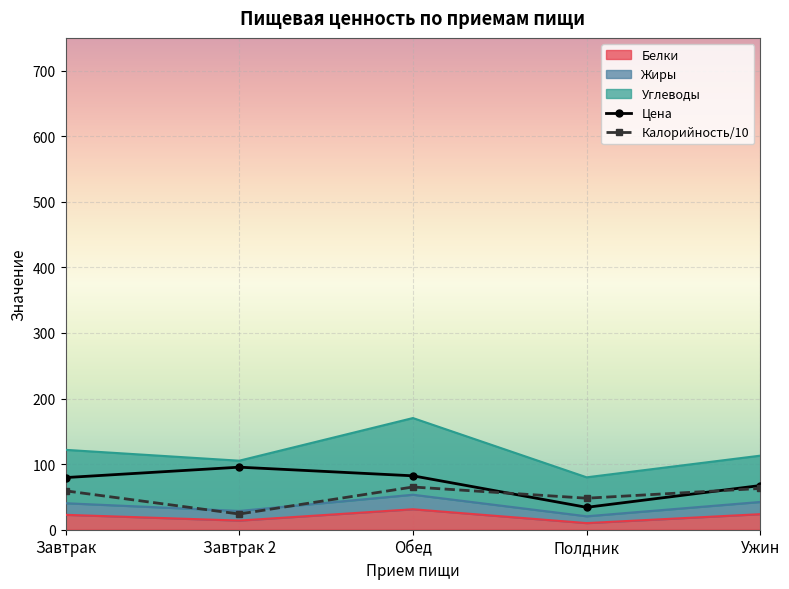

The value of Калорийность at Ужин is 13.4. True or false?

False